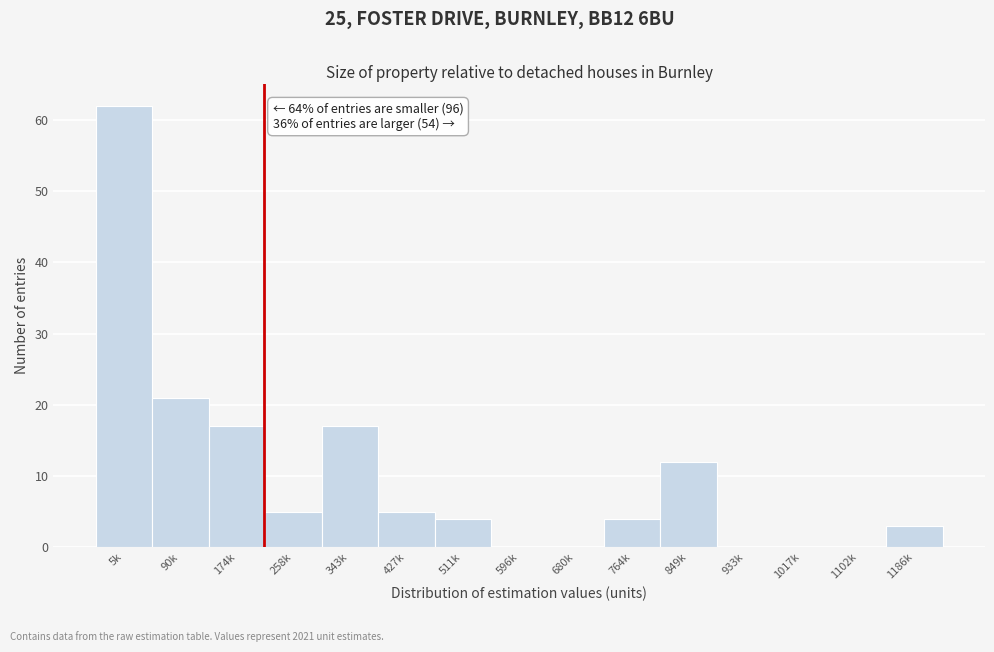

Reading right to left, list all the values displayed in this chart.

1186k=3	1102k=0	1017k=0	933k=0	849k=12	764k=4	680k=0	596k=0	511k=4	427k=5	343k=17	258k=5	174k=17	90k=21	5k=62